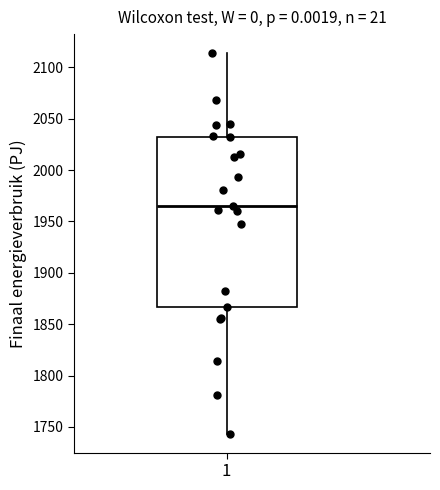

Where does the upper whisker of the box at x = 1 end on the y-axis? The values are not printed on the chart, so give them approximately, as read against the axis.

2115